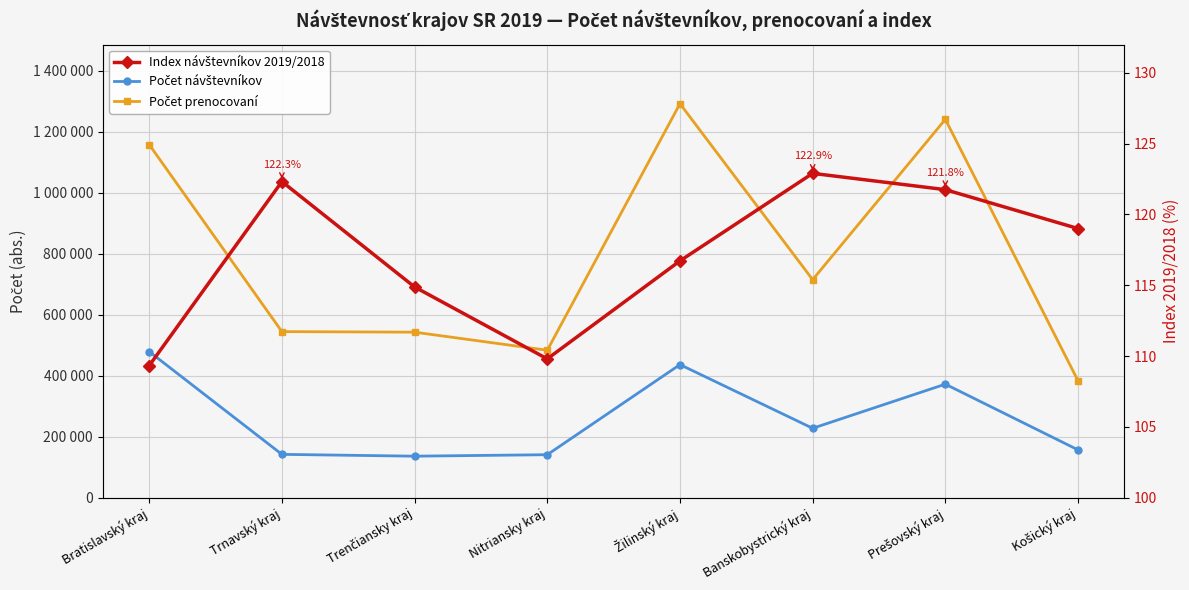

What is the difference between the highest and lowest values at Košický kraj?

382773.0